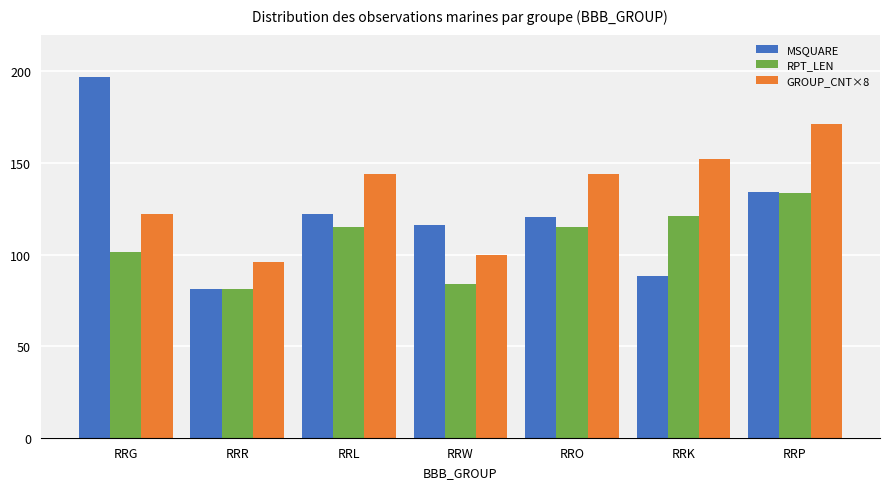

Reading left to right, transcribe all the data shown in this chart.

MSQUARE: 197.0	81.0	122.0	116.0	120.5	88.0	134.1
RPT_LEN: 101.5	81.0	115.0	84.0	115.0	121.0	133.7
GROUP_CNT×8: 122.0	96.0	144.0	100.0	144.0	152.0	171.4